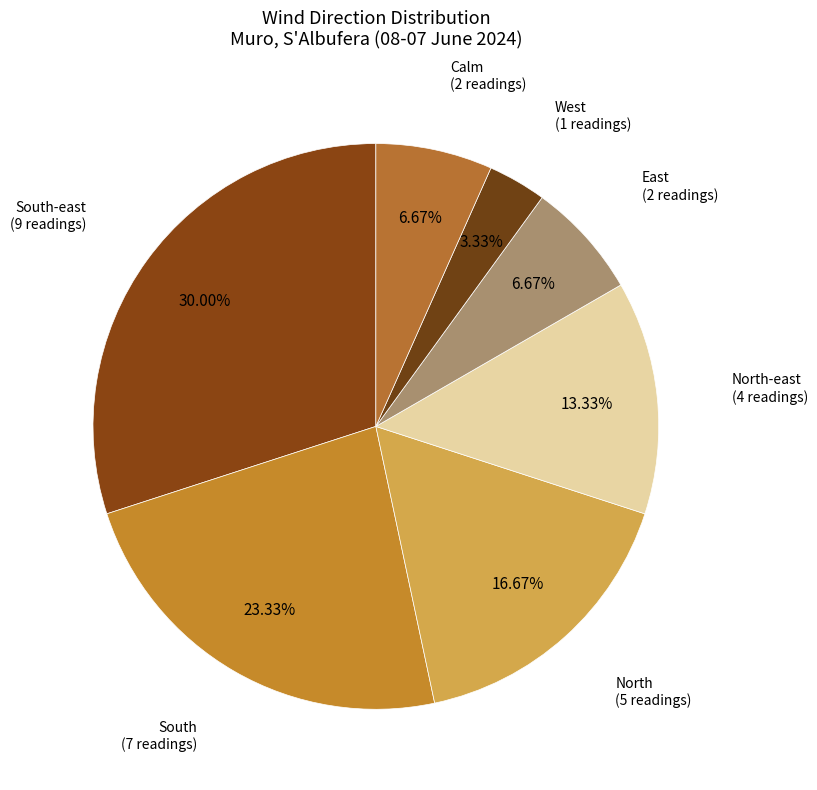

Rank the categories by value from lowest to highest.

West, East, Calm, North-east, North, South, South-east